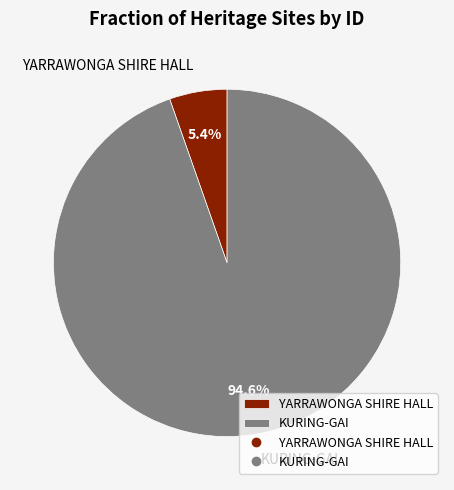

Between YARRAWONGA SHIRE HALL and KURING-GAI, which is larger?

KURING-GAI